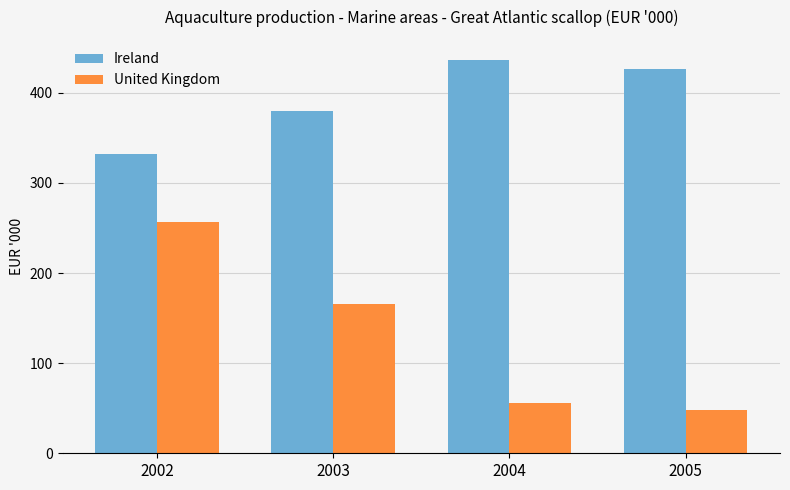

Reading right to left, what are all the values shown in this chart?

Ireland: 2005=426	2004=437	2003=380	2002=332
United Kingdom: 2005=48	2004=56	2003=166	2002=257